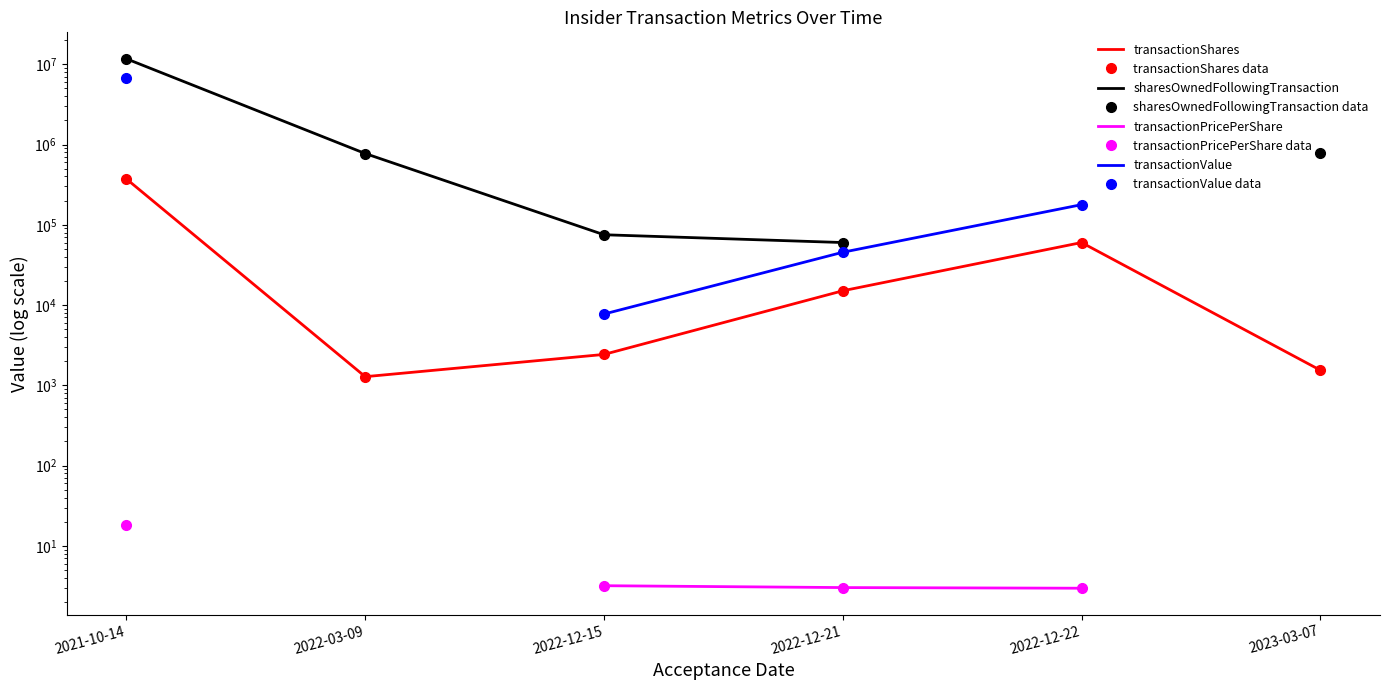

At which label does transactionShares reach its minimum?

2022-03-09